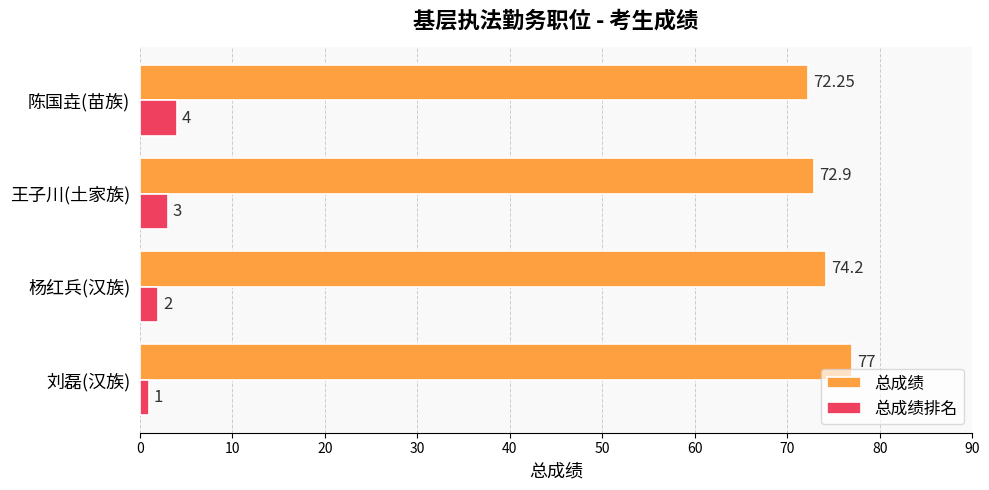

Where is 总成绩排名 nearest to the value 2?

杨红兵(汉族)